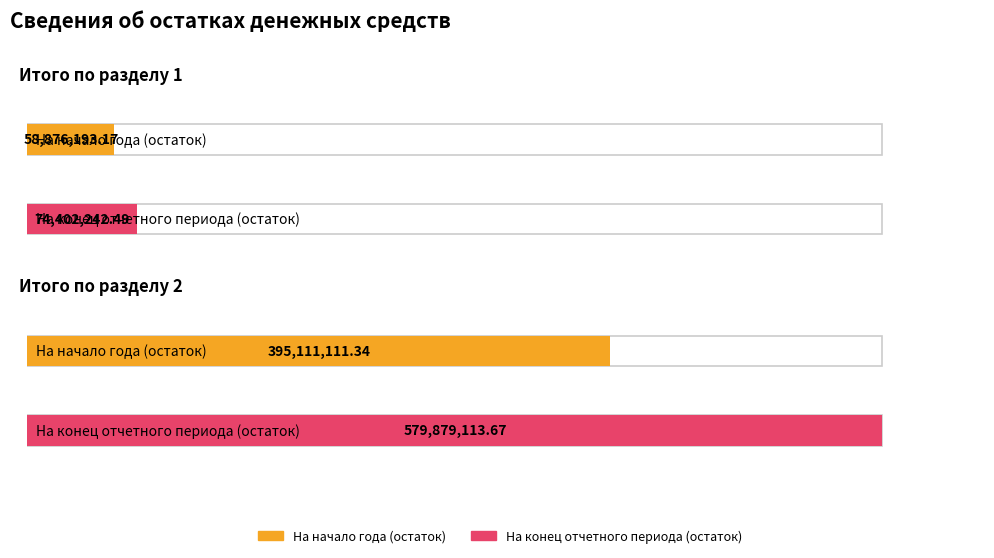

Between Итого по разделу 1 and Итого по разделу 2, which is larger?

Итого по разделу 2